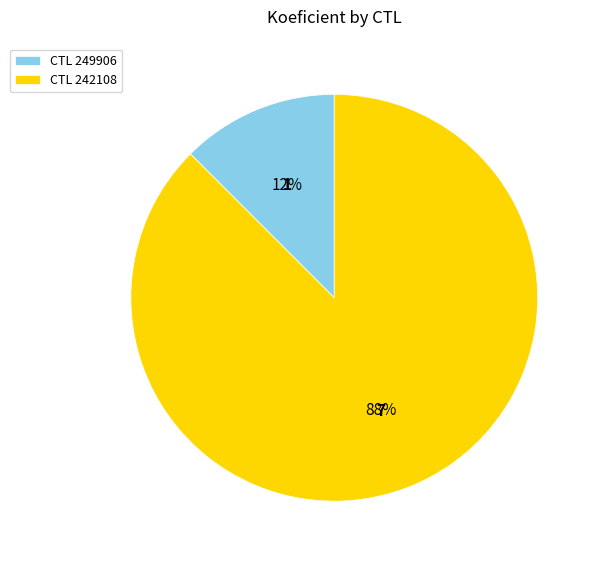

Do CTL 249906 and CTL 242108 together represent more than half of the pie?

Yes